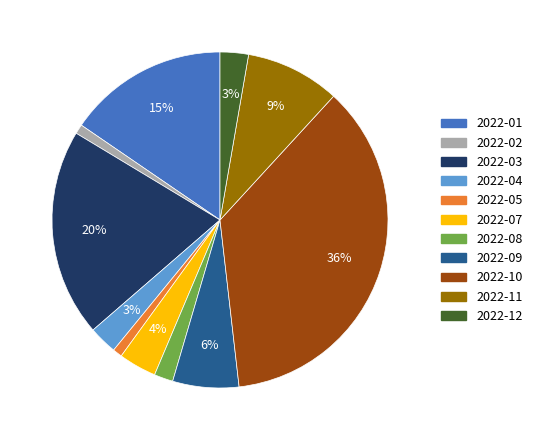

To the nearest percent, what is the average slice percentage?

9%